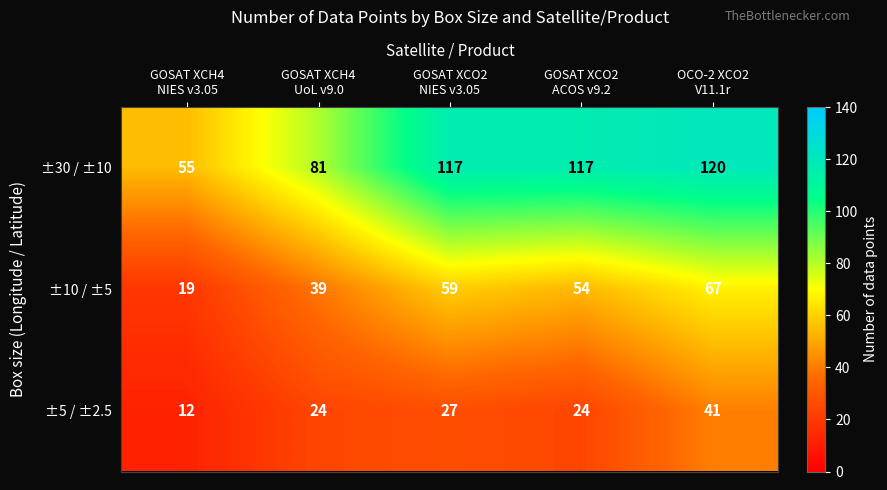

What is the spread (max minus min) of values at GOSAT XCO2
NIES v3.05?

90